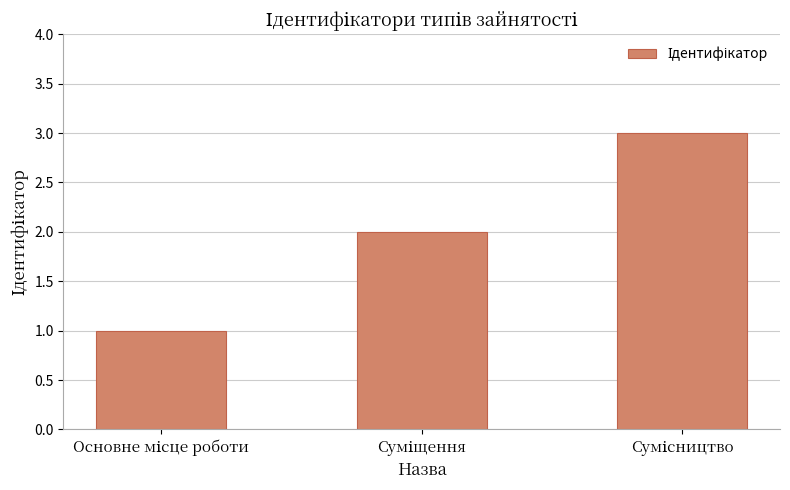

How many data points are less than 2?

1